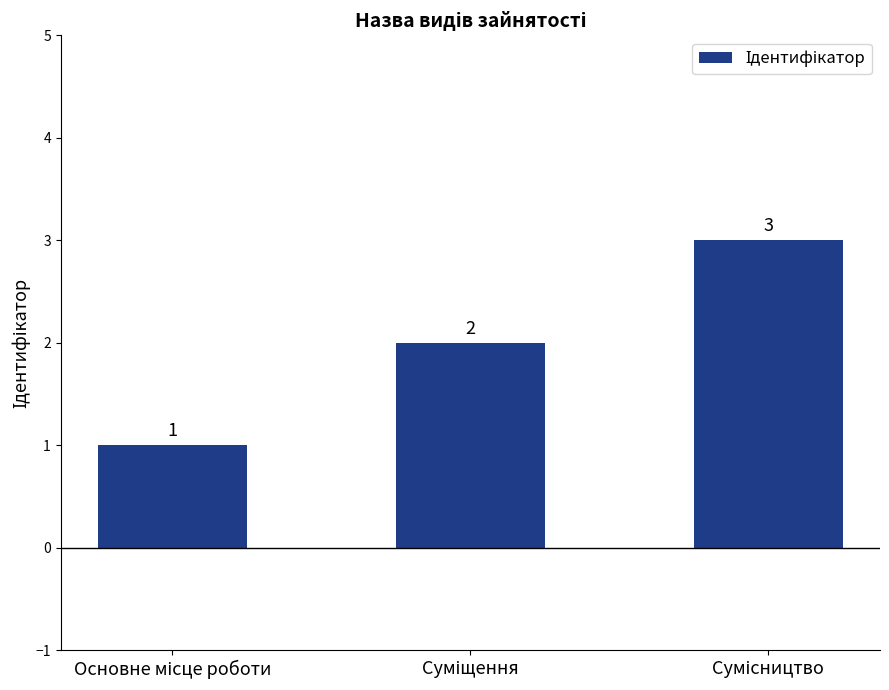

What is the average value?

2